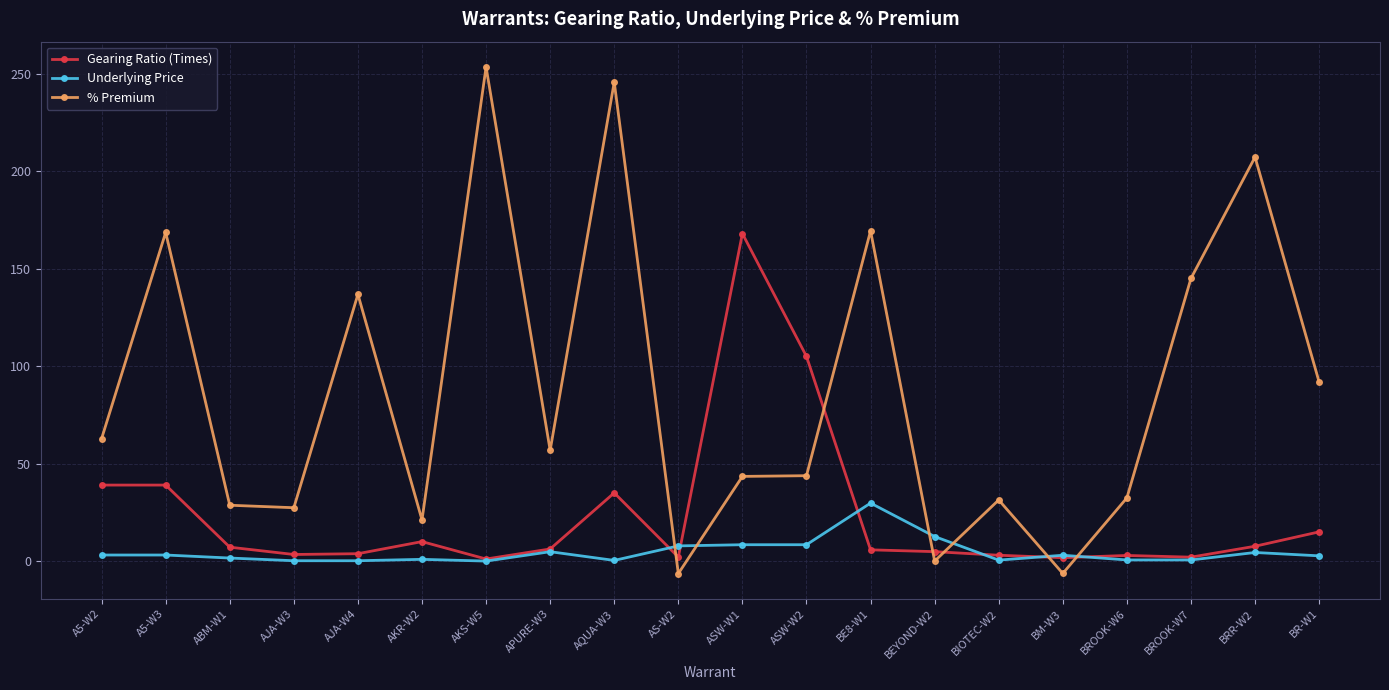

Which series changed the most between AJA-W3 and AQUA-W3?

% Premium